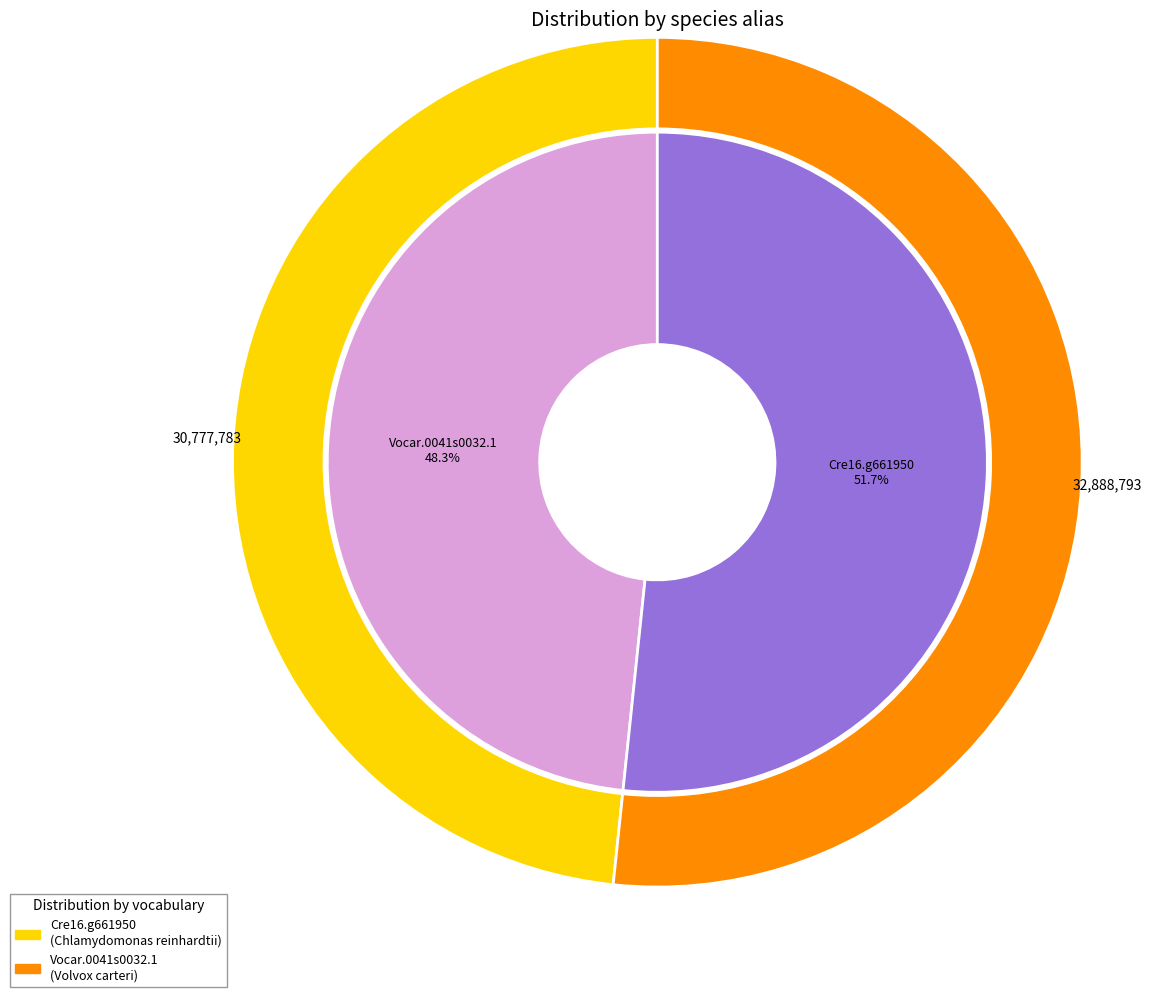

Count the number of slices in the pie.

2